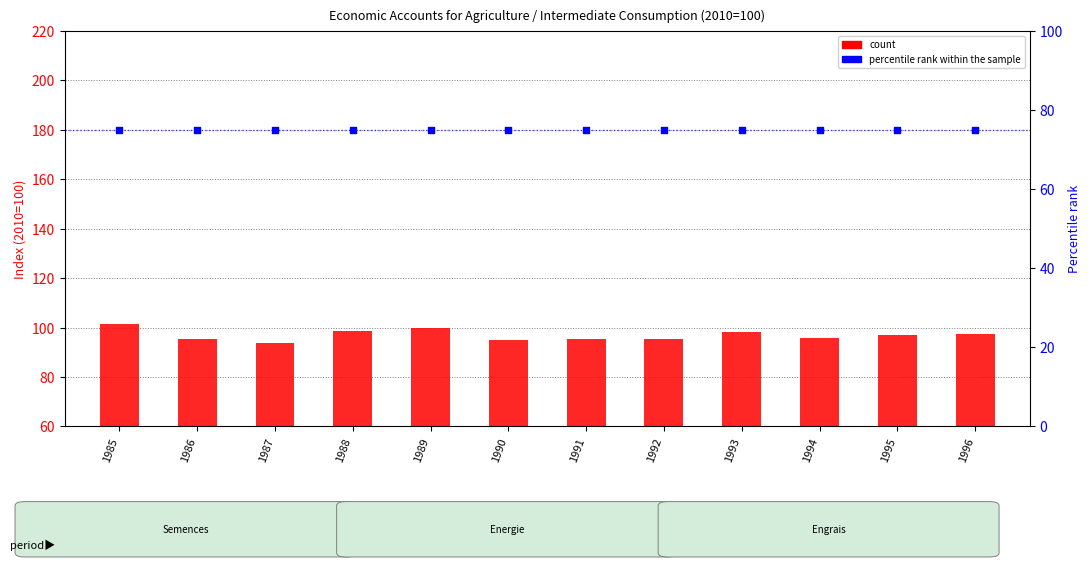

At how many categories does at least one series exceed 93?

12